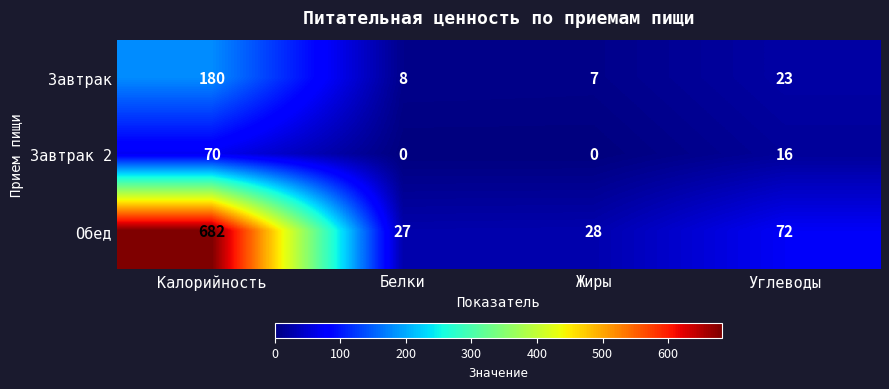

At how many categories does at least one series exceed 404?

1